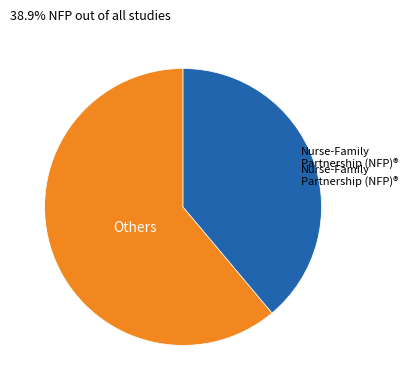

How many slices are in this pie chart?

2